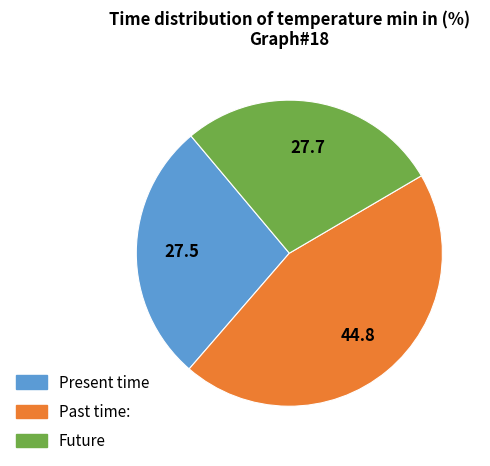

Is there any slice that represents more than half of the pie?

No